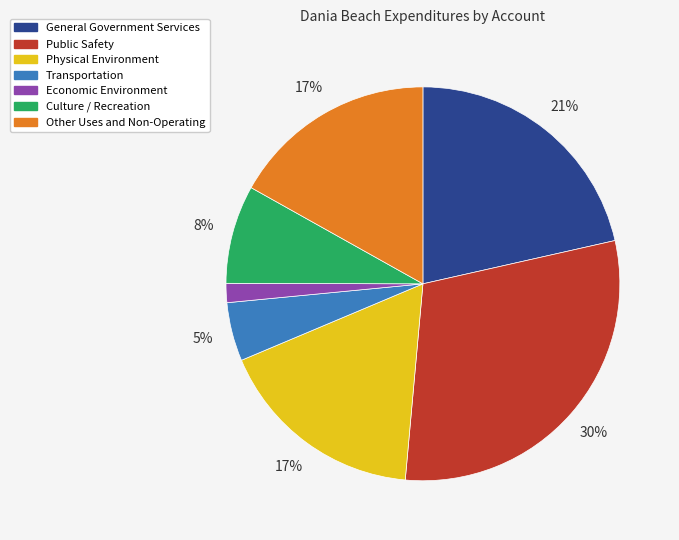

Does Economic Environment represent more than half of the total?

No